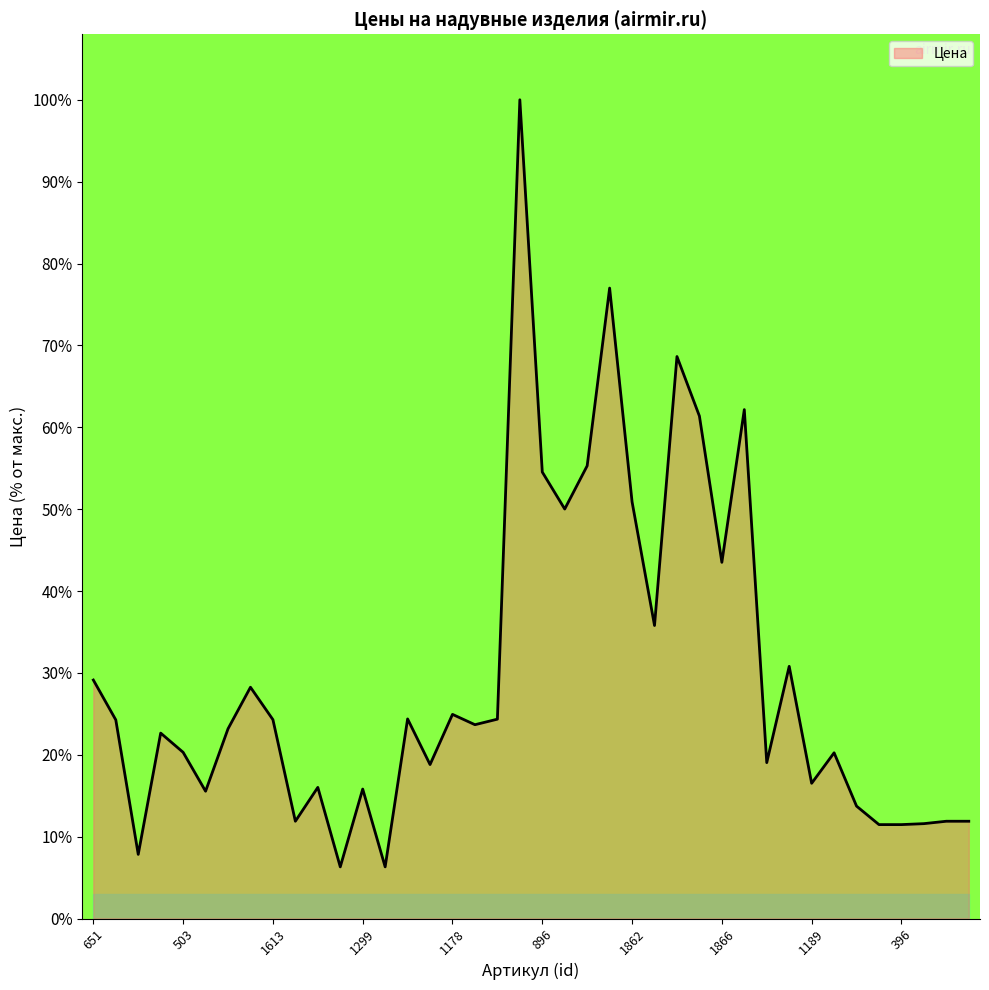

What is the minimum value shown in the chart?

6.3